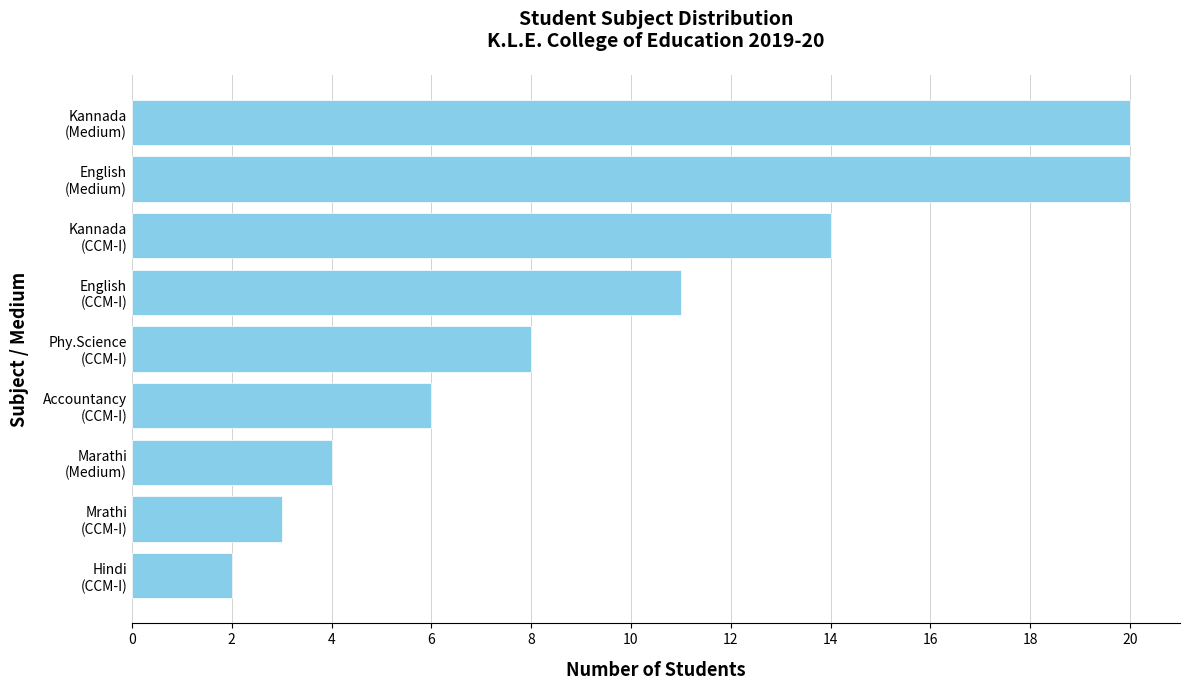

What is the greatest value displayed?

20